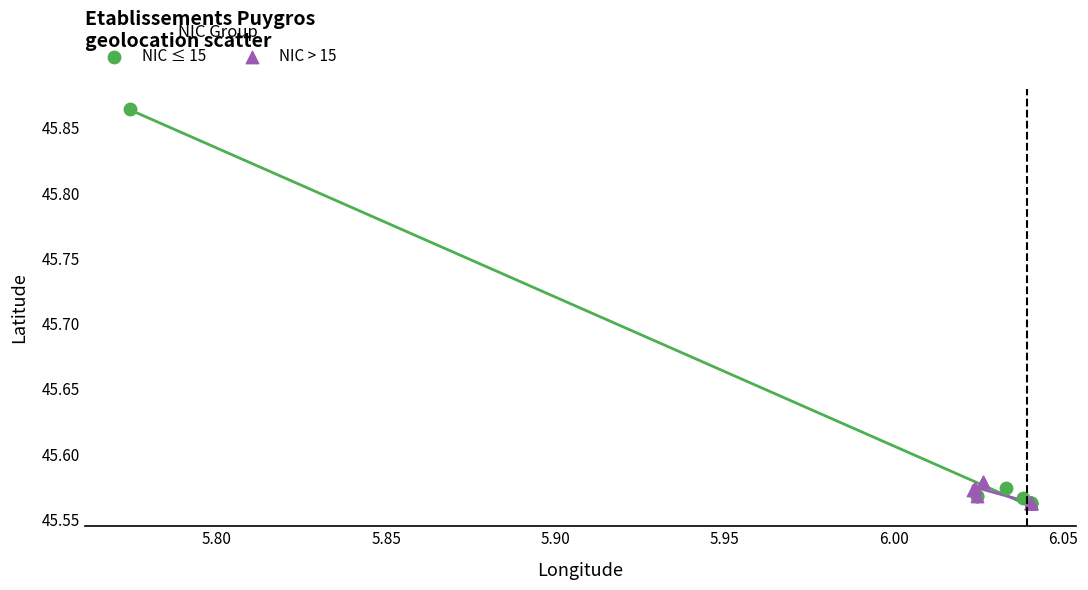

Which series reaches the maximum Y coordinate?

NIC ≤ 15